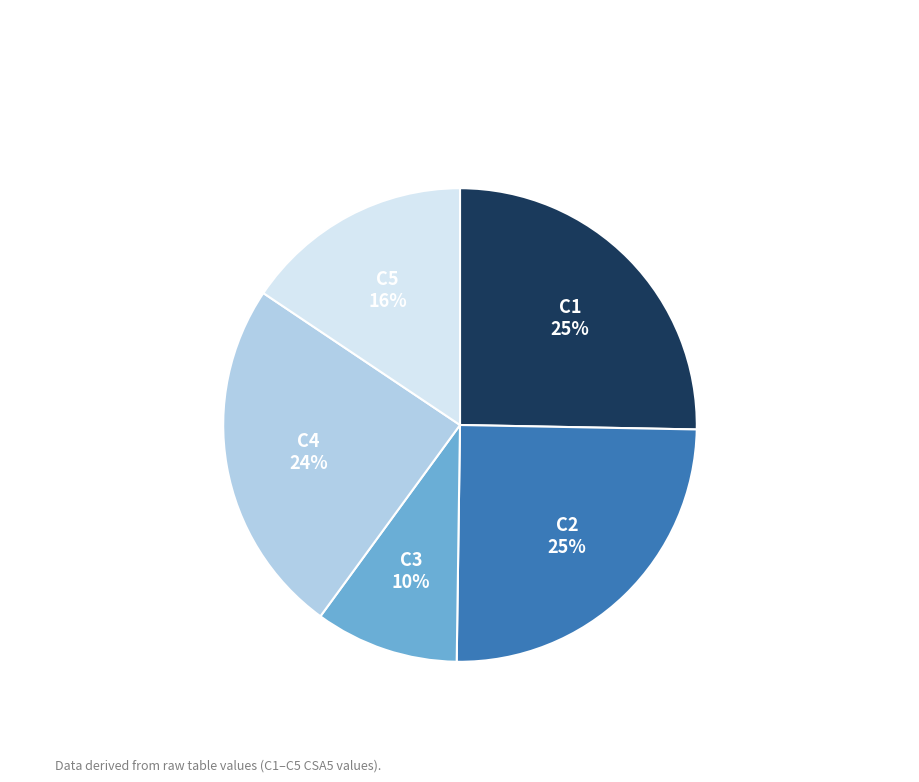

To the nearest percent, what is the average slice percentage?

20%